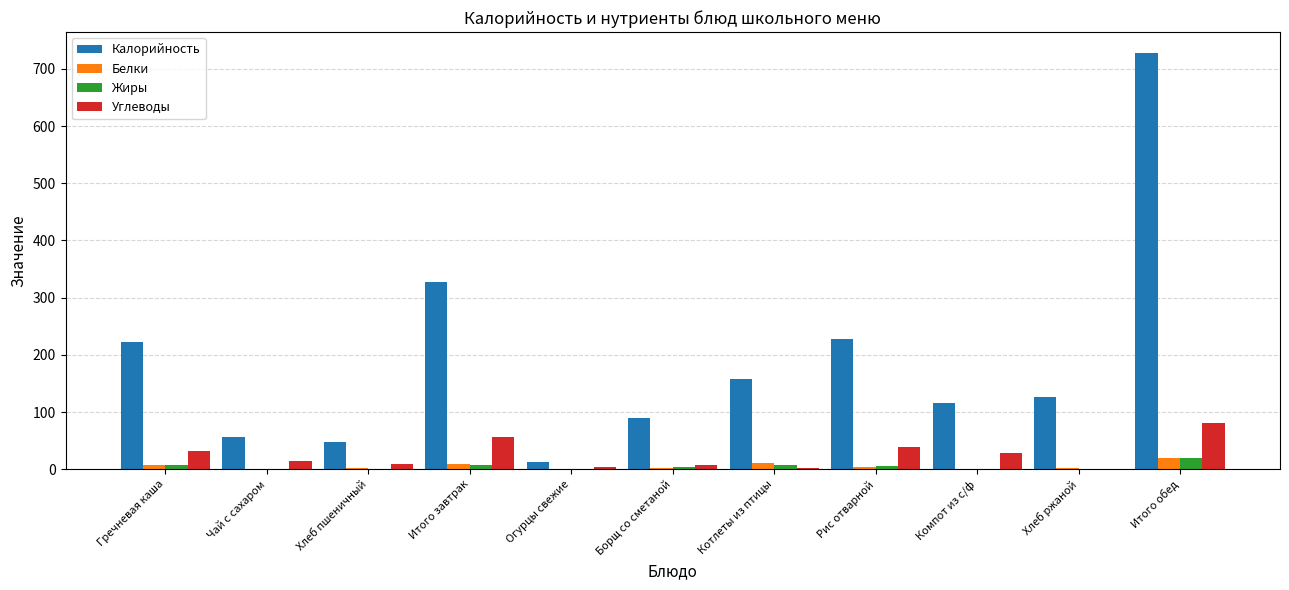

What is the sum of all Углеводы values?

272.6